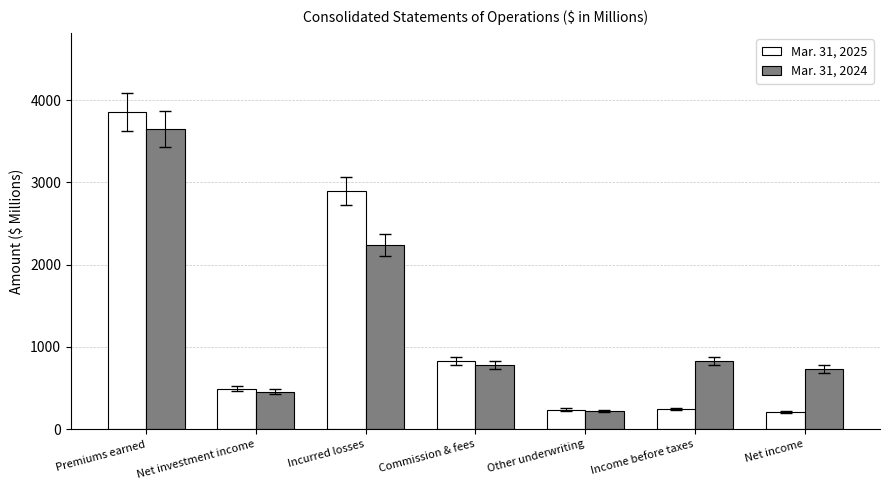

What is the total value across all series at Net investment income?

948